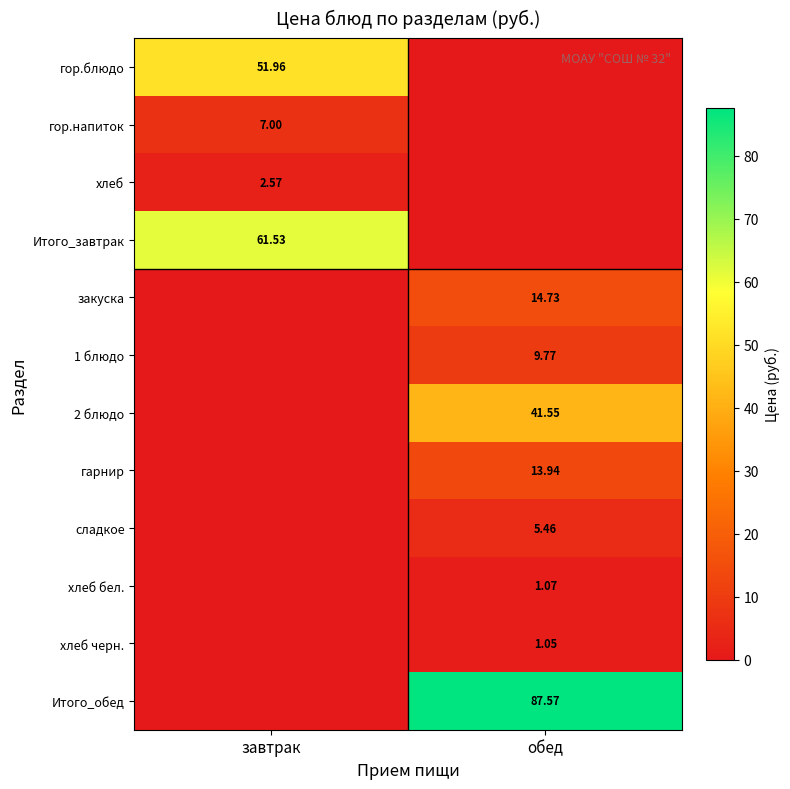

Which label corresponds to the largest value in the chart?

обед